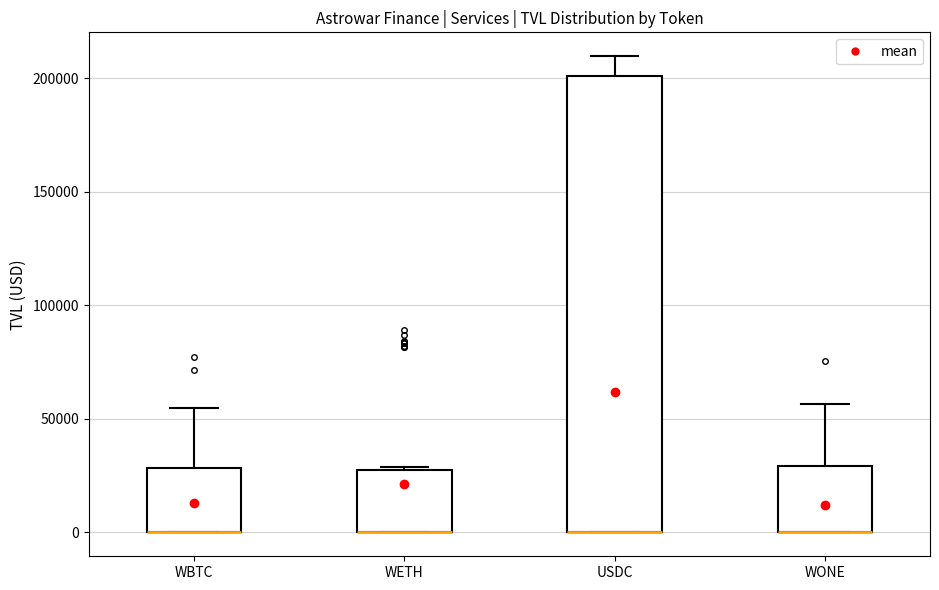

Reading left to right, transcribe this box plot: for each box, give where its median line is, the range the box spans, and where its two whiskers end, as read against the y-axis. The values are not printed on the chart, so give them approximately, as read against the axis.

WBTC: median 0 (drawn on the box's lower edge), box 0 to 30000, whiskers 0 to 55000
WETH: median 0 (drawn on the box's lower edge), box 0 to 25000, whiskers 0 to 30000
USDC: median 0 (drawn on the box's lower edge), box 0 to 200000, whiskers 0 to 210000
WONE: median 0 (drawn on the box's lower edge), box 0 to 30000, whiskers 0 to 55000